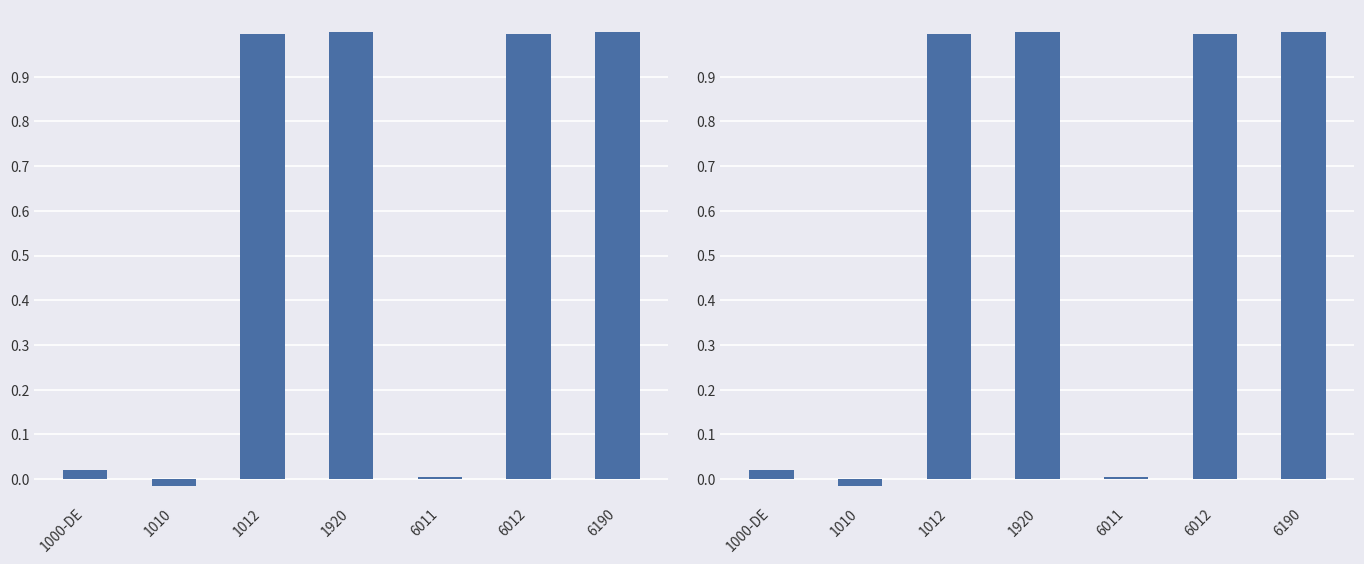

How many bars are there in total?

7